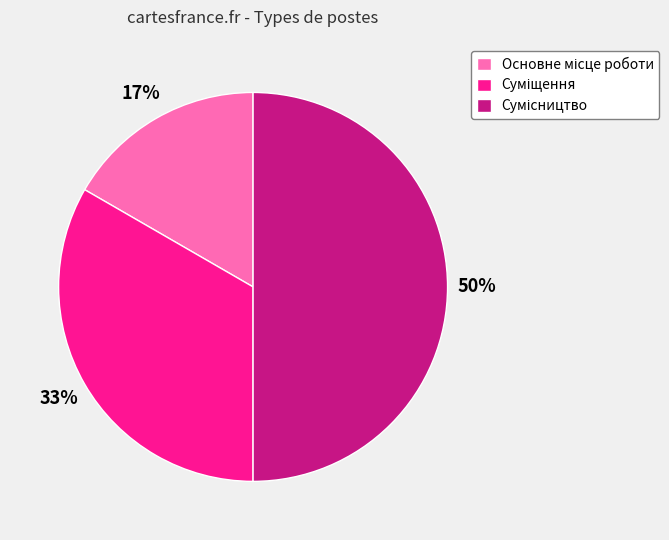

How many slices are in this pie chart?

3